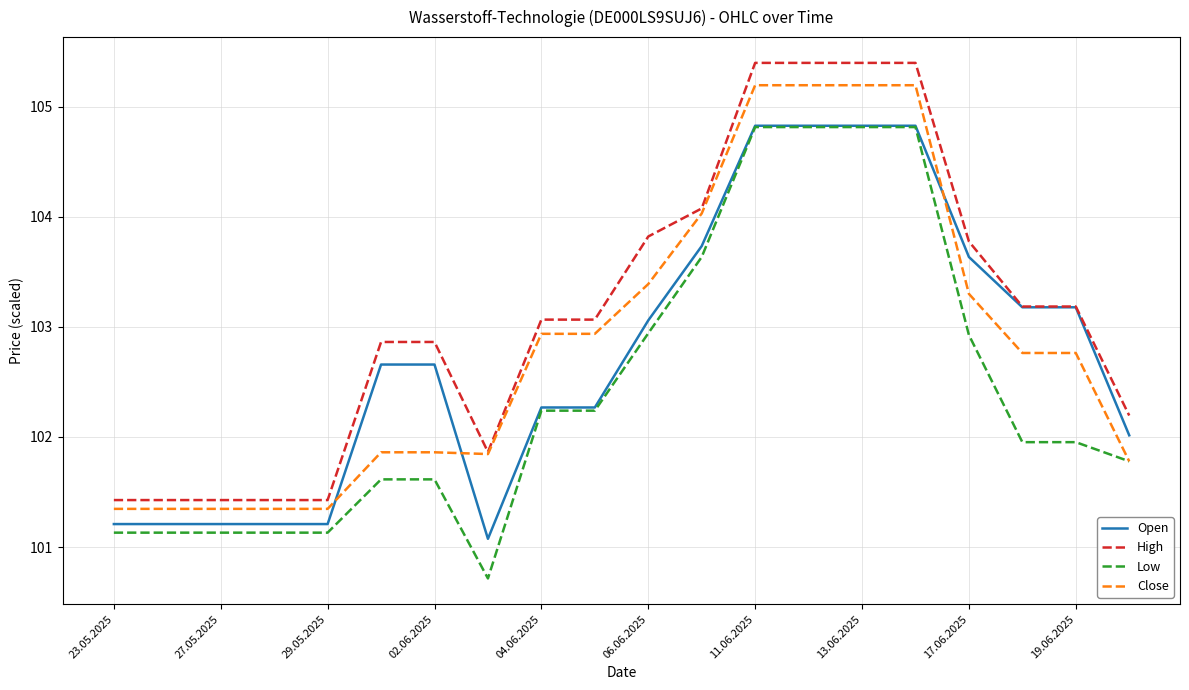

What is the minimum value shown in the chart?

100.7